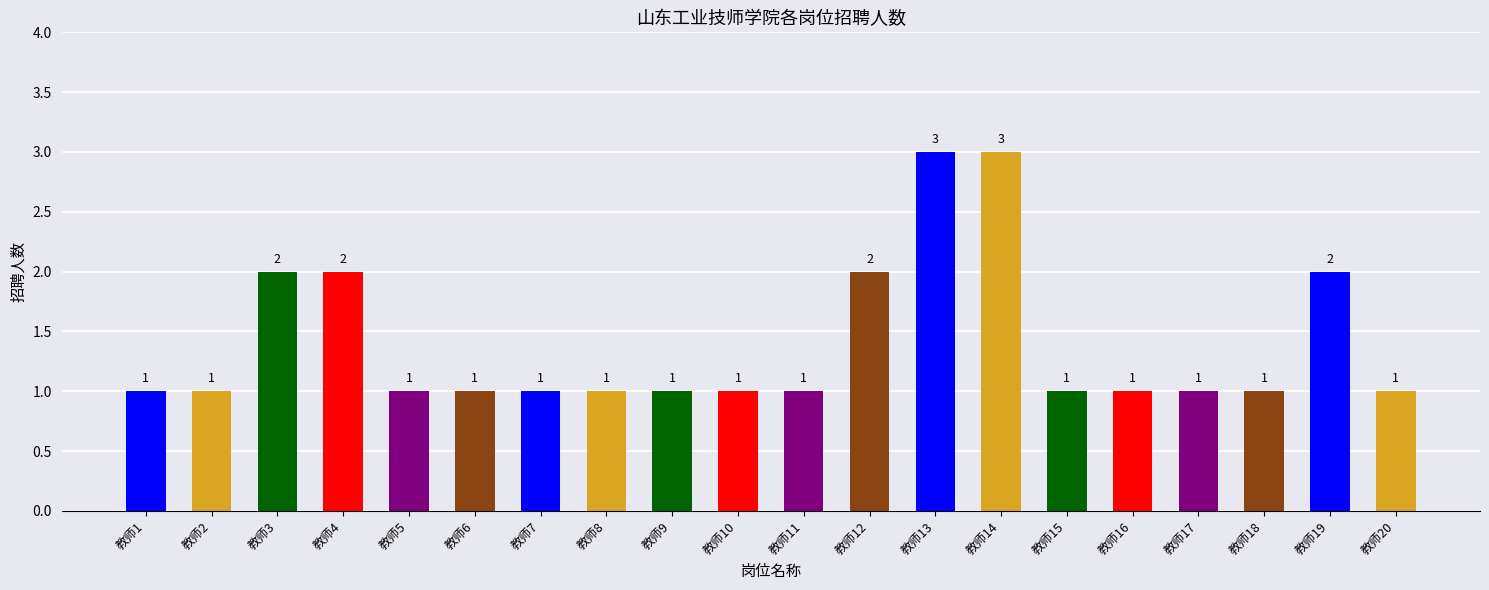

True or false: the data shows 1 at 教师4.

False